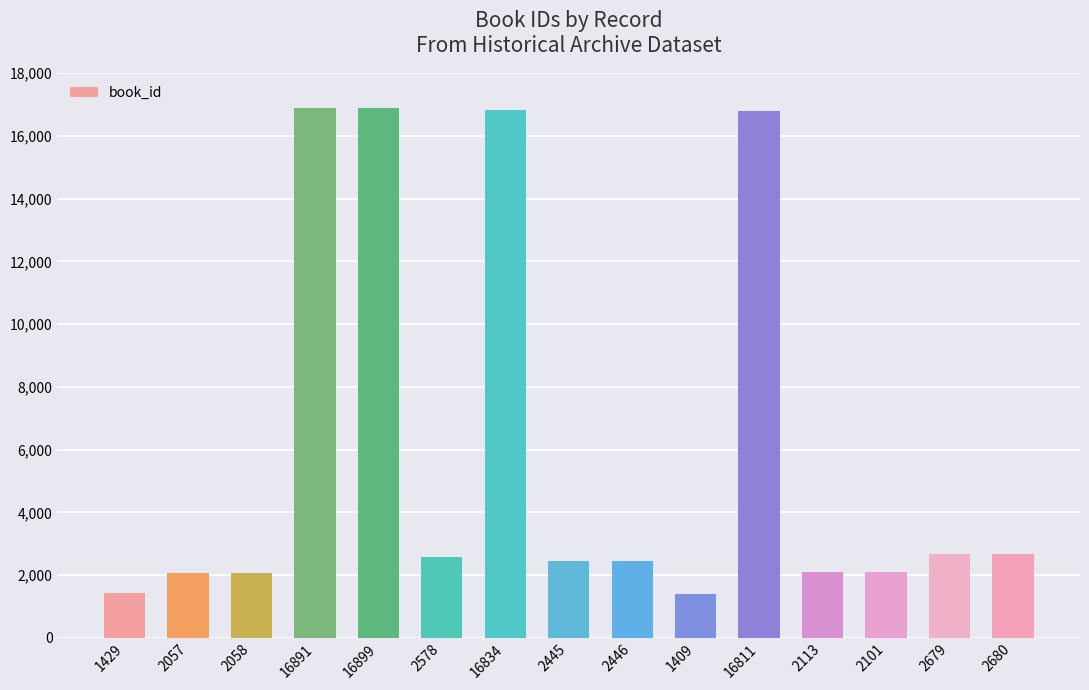

What is the difference between the values at 2057 and 2101?

44